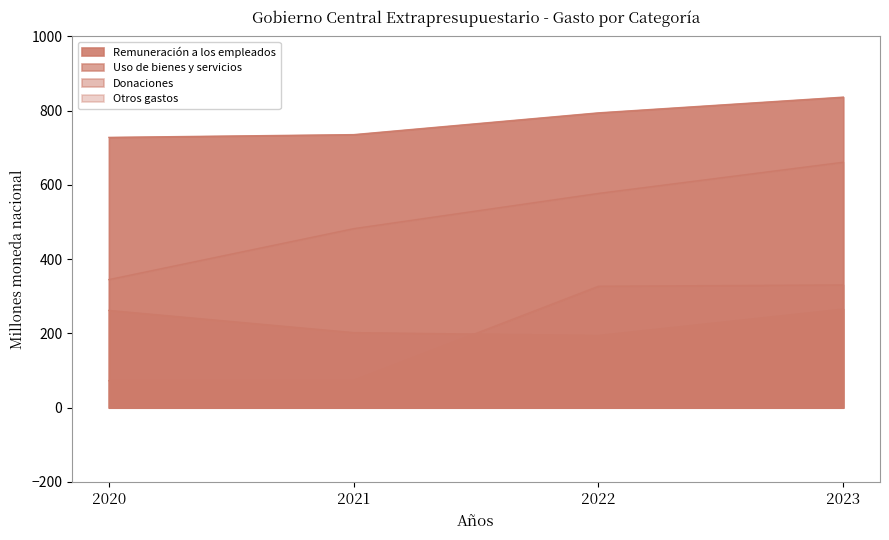

True or false: Donaciones and Otros gastos cross at least once.

False